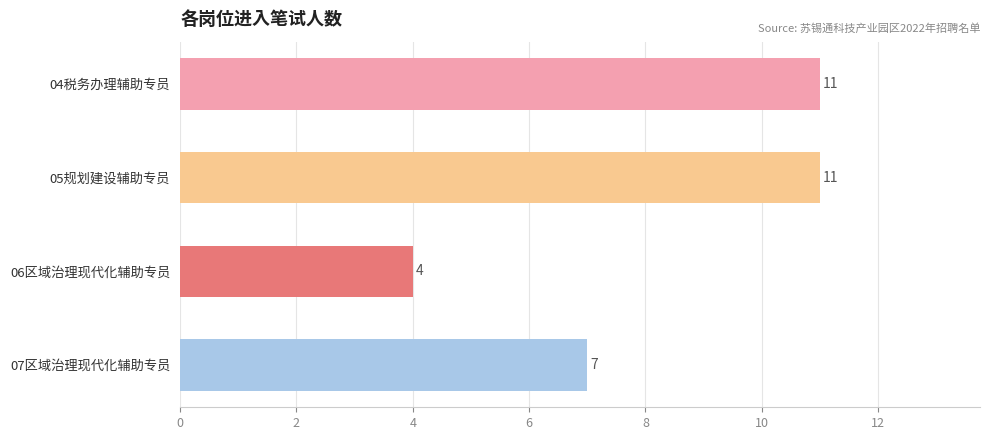

What is the average value?

8